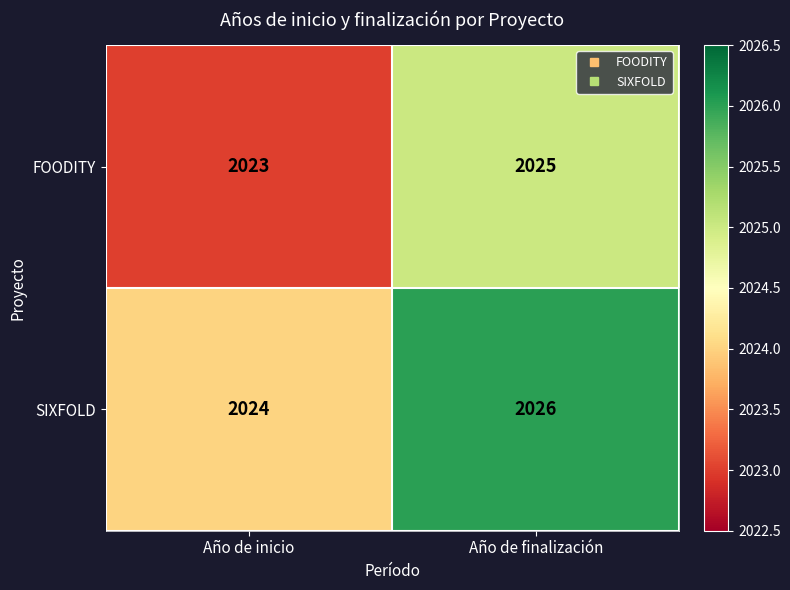

What is the sum of the FOODITY values at Año de inicio and Año de finalización?

4048